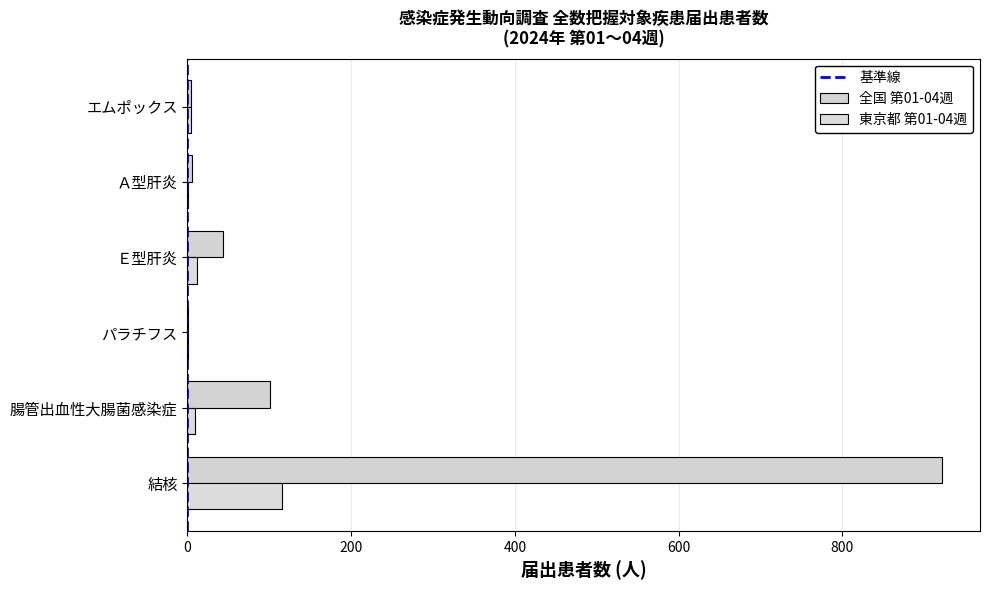

Rank the series by their average value, from lowest to highest.

東京都 第01-04週, 全国 第01-04週